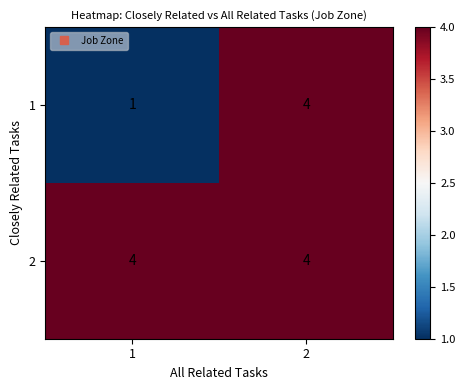

What is the total value across all series at 2?

8